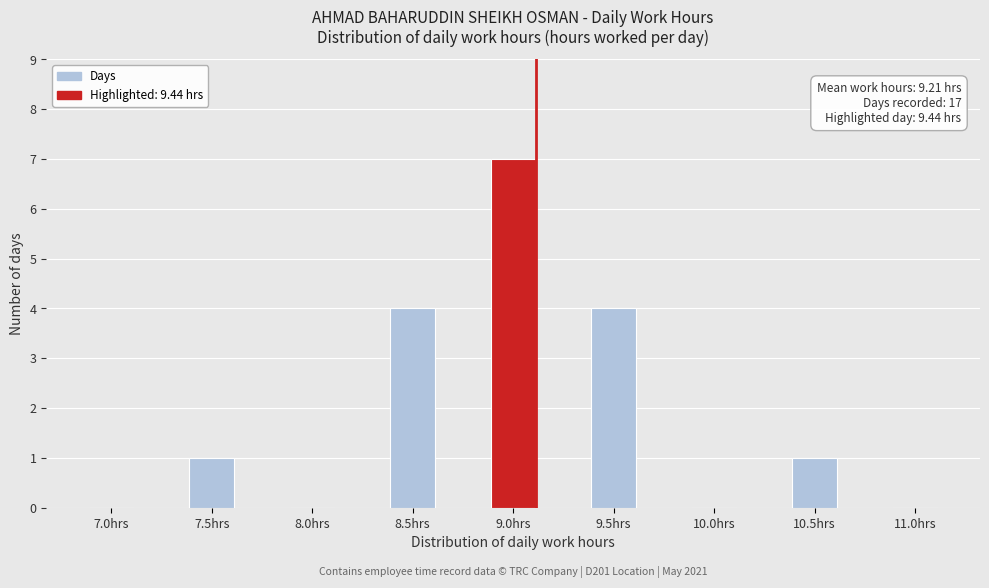

Reading right to left, extract all data points from this chart.

11.0hrs=0	10.5hrs=1	10.0hrs=0	9.5hrs=4	9.0hrs=7	8.5hrs=4	8.0hrs=0	7.5hrs=1	7.0hrs=0